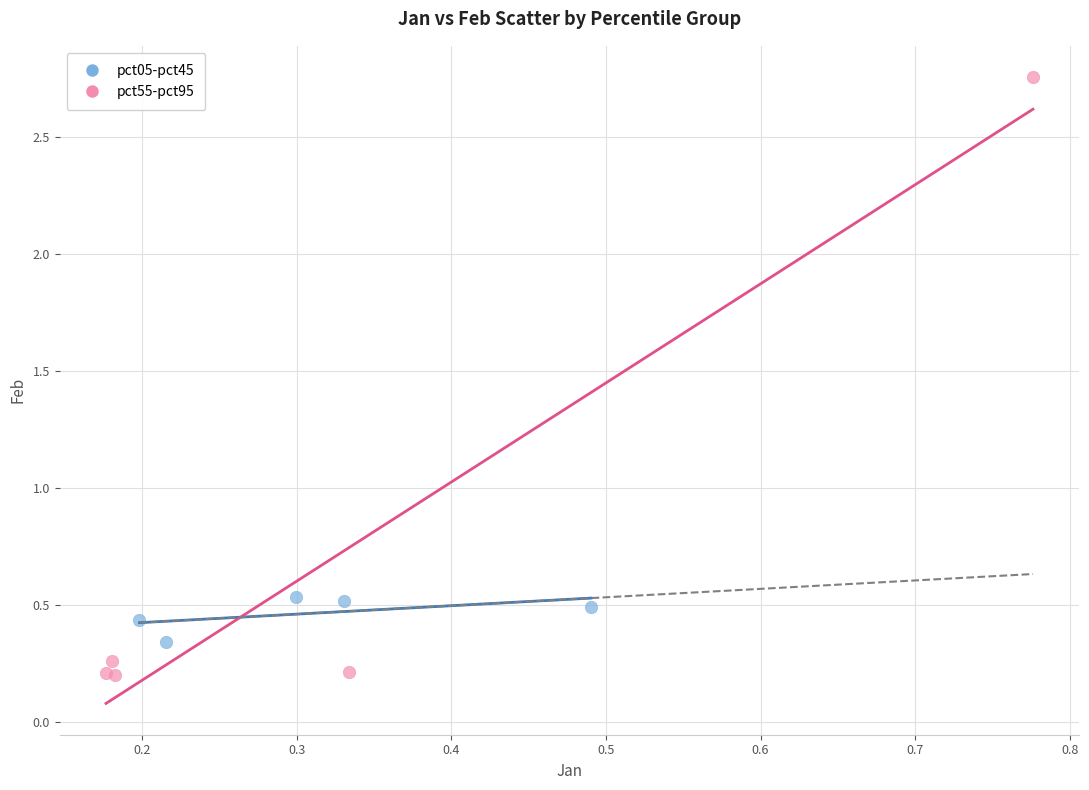

Which series has the largest Y range (max minus min)?

pct55-pct95